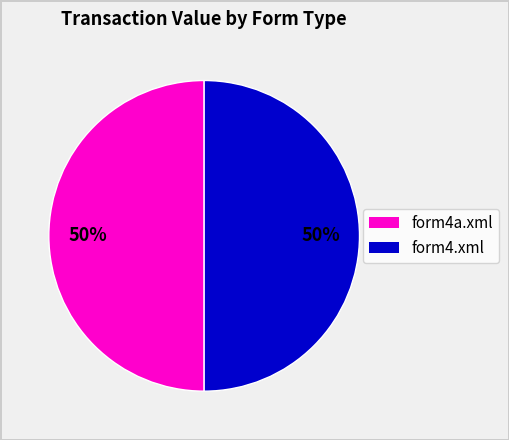

How many segments does this pie chart have?

2